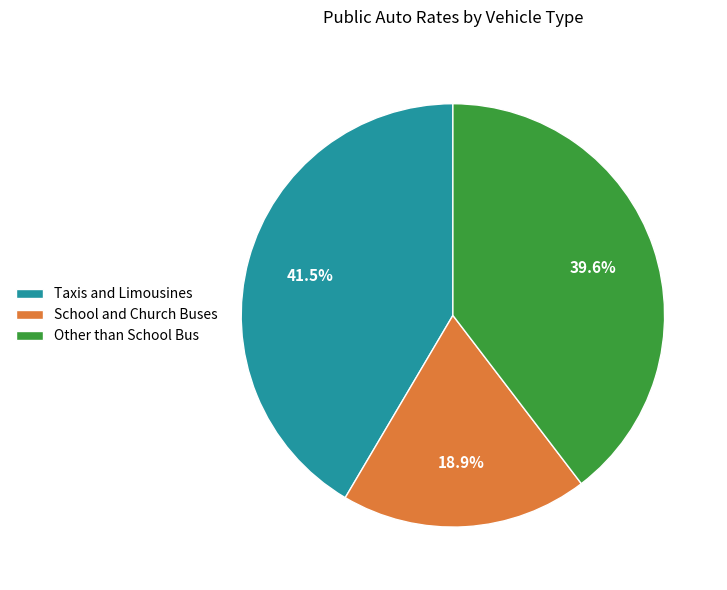

Does any single category account for the majority?

No